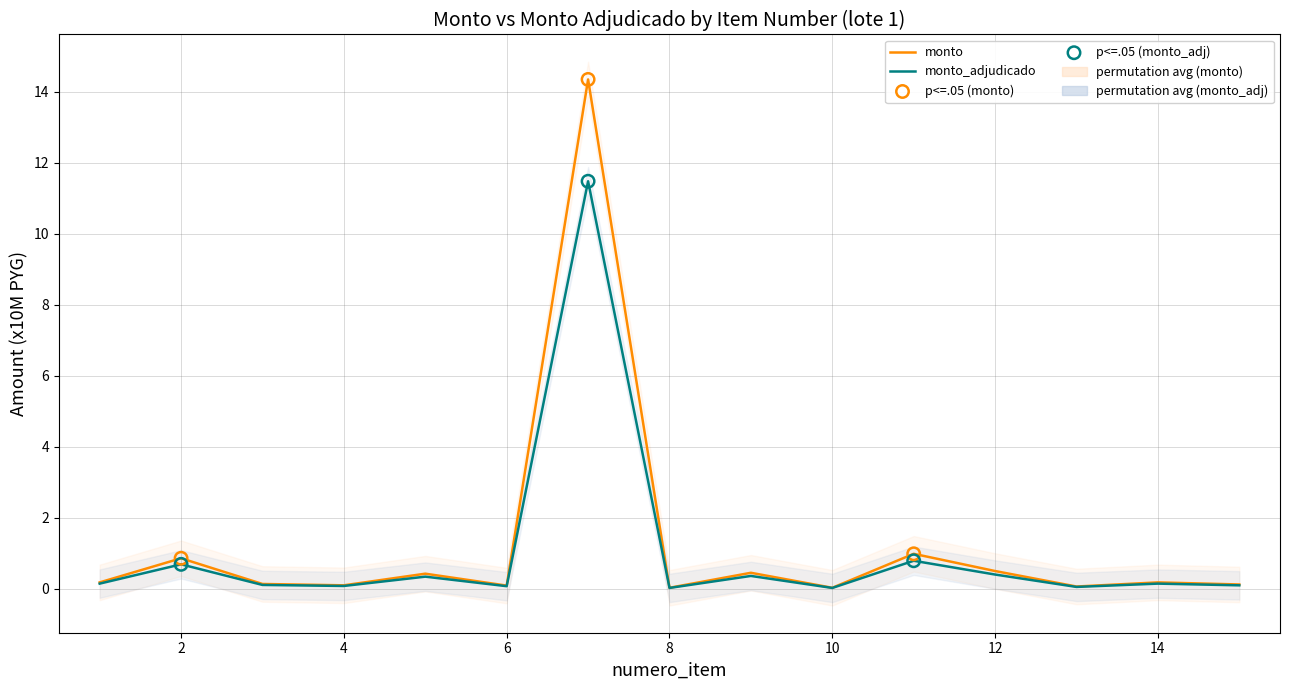

What are all the series names shown in the legend?

monto, monto_adjudicado